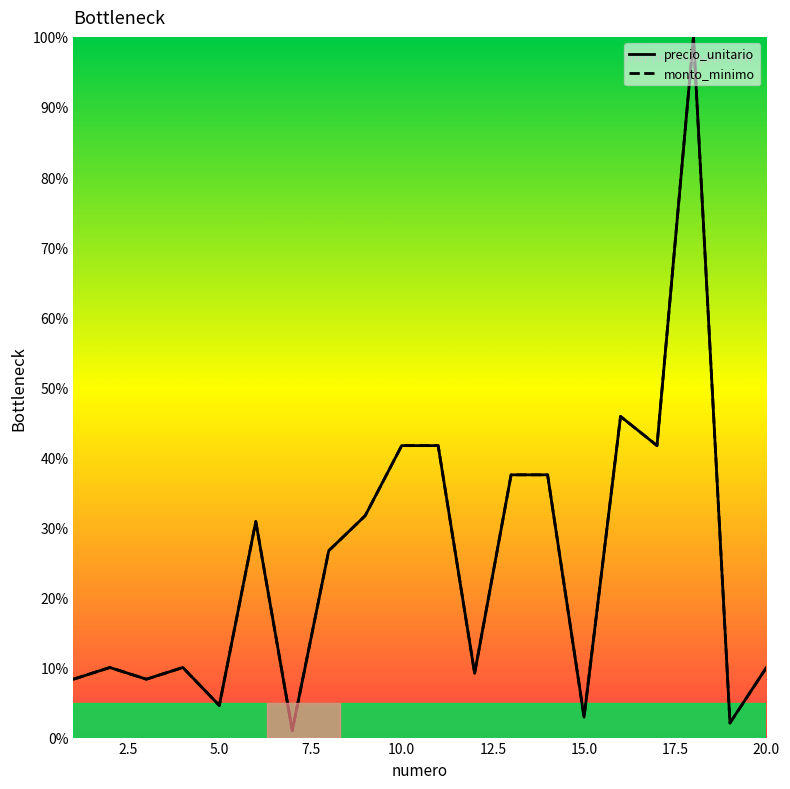

True or false: precio_unitario and monto_minimo intersect in this chart.

False